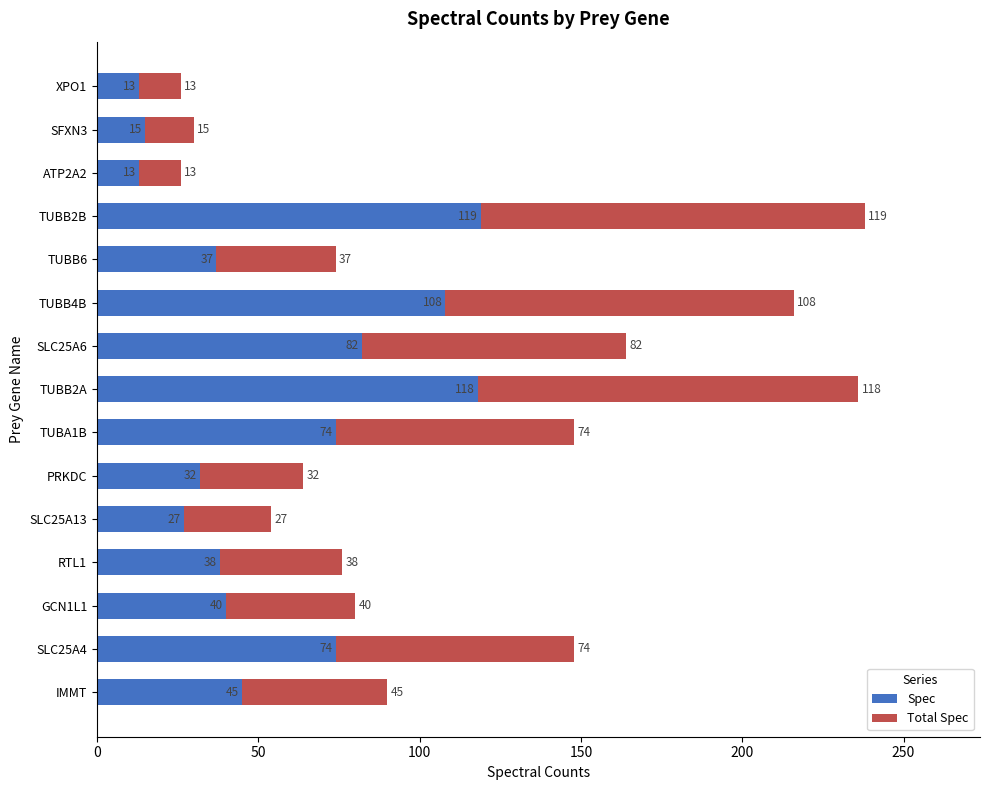

The value of Spec at GCN1L1 is 12. True or false?

False